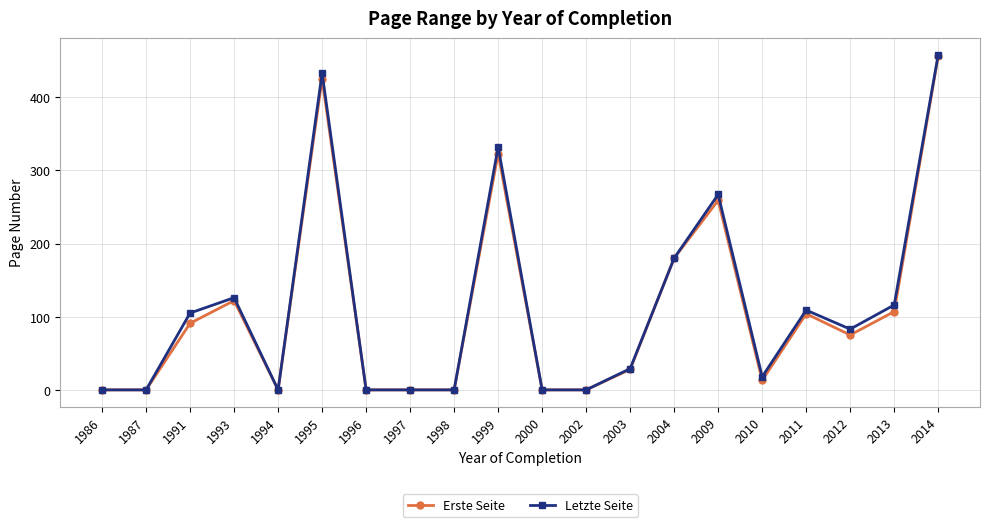

Does the chart have visible grid lines?

Yes